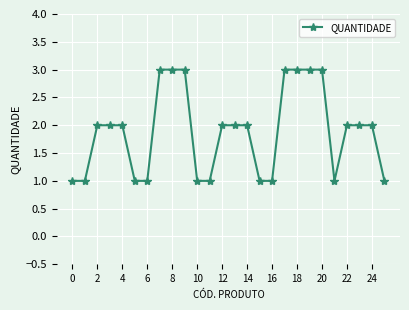

Reading left to right, what are all the values shown in this chart?

1	1	2	2	2	1	1	3	3	3	1	1	2	2	2	1	1	3	3	3	3	1	2	2	2	1